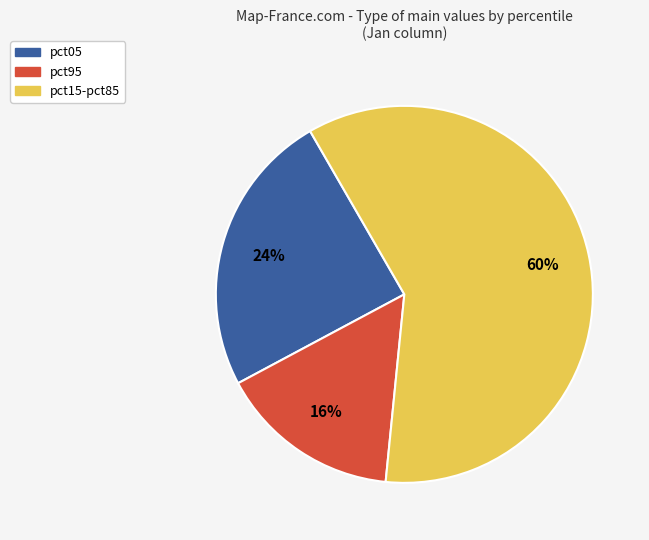

To the nearest percent, what is the average slice percentage?

33%